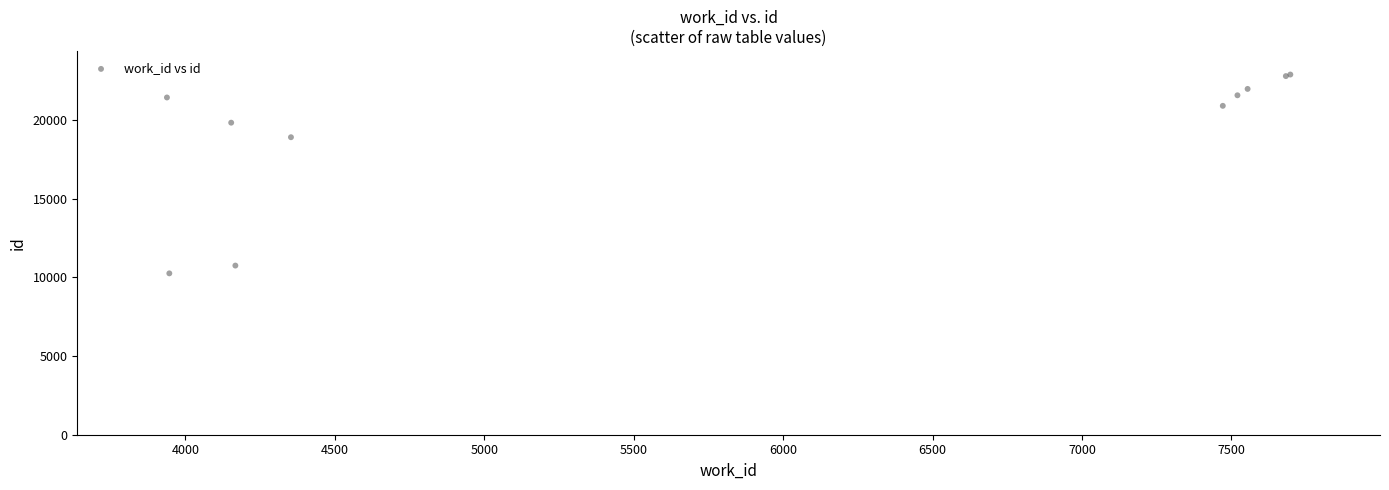

What Y value in the scatter plot is closest to 16574?

18909